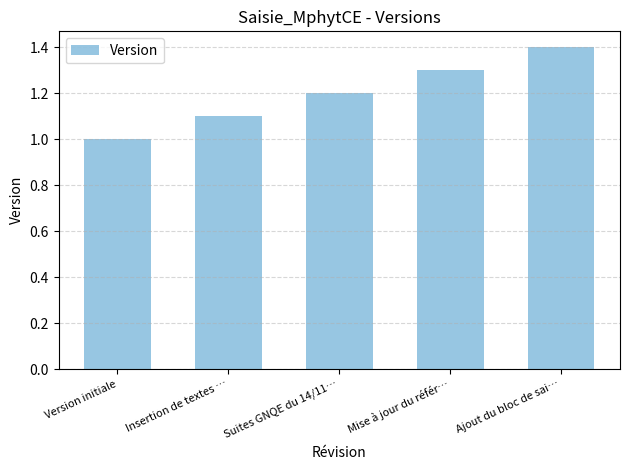

What is the change in value from Suites GNQE du 14/11… to Mise à jour du référ…?

+0.1